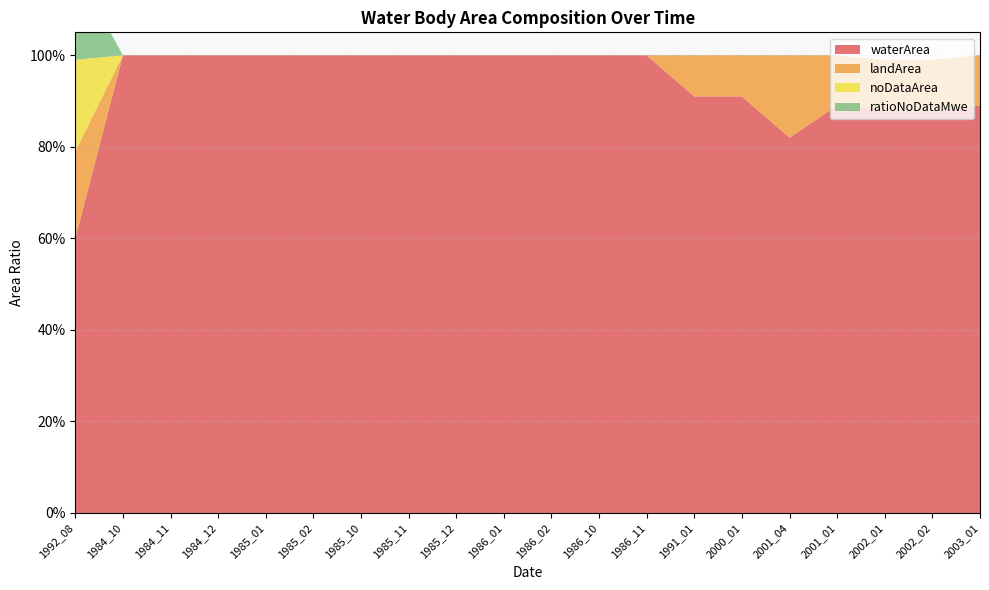

Reading right to left, list all the values displayed in this chart.

waterArea: 2003_01=0.9	2002_02=0.9	2002_01=0.9	2001_01=0.9	2001_04=0.8	2000_01=0.9	1991_01=0.9	1986_11=1.0	1986_10=1.0	1986_02=1.0	1986_01=1.0	1985_12=1.0	1985_11=1.0	1985_10=1.0	1985_02=1.0	1985_01=1.0	1984_12=1.0	1984_11=1.0	1984_10=1.0	1992_08=0.6
landArea: 2003_01=0.1	2002_02=0.1	2002_01=0.1	2001_01=0.1	2001_04=0.2	2000_01=0.1	1991_01=0.1	1986_11=0.0	1986_10=0.0	1986_02=0.0	1986_01=0.0	1985_12=0.0	1985_11=0.0	1985_10=0.0	1985_02=0.0	1985_01=0.0	1984_12=0.0	1984_11=0.0	1984_10=0.0	1992_08=0.2
noDataArea: 2003_01=0.0	2002_02=0.0	2002_01=0.0	2001_01=0.0	2001_04=0.0	2000_01=0.0	1991_01=0.0	1986_11=0.0	1986_10=0.0	1986_02=0.0	1986_01=0.0	1985_12=0.0	1985_11=0.0	1985_10=0.0	1985_02=0.0	1985_01=0.0	1984_12=0.0	1984_11=0.0	1984_10=0.0	1992_08=0.2
ratioNoDataMwe: 2003_01=0.0	2002_02=0.0	2002_01=0.0	2001_01=0.0	2001_04=0.0	2000_01=0.0	1991_01=0.0	1986_11=0.0	1986_10=0.0	1986_02=0.0	1986_01=0.0	1985_12=0.0	1985_11=0.0	1985_10=0.0	1985_02=0.0	1985_01=0.0	1984_12=0.0	1984_11=0.0	1984_10=0.0	1992_08=0.2